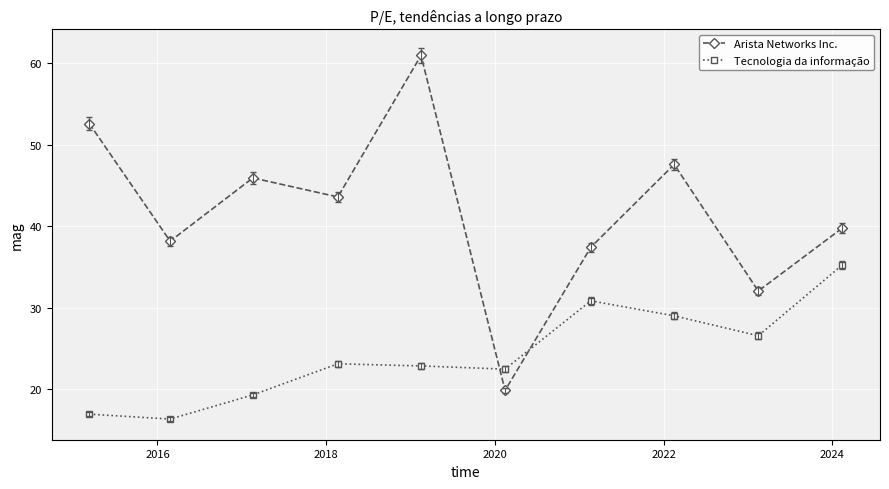

Rank the series by their maximum value, from lowest to highest.

Tecnologia da informação, Arista Networks Inc.